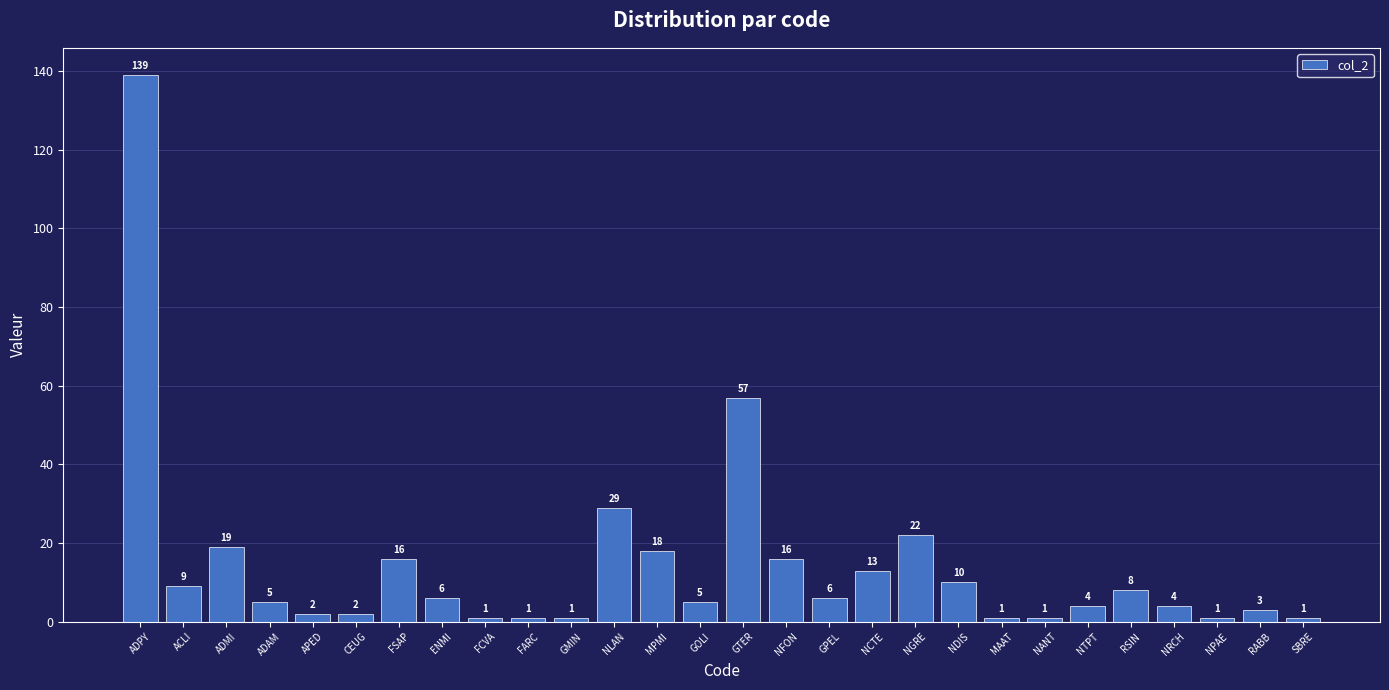

What is the label of the 14th bar from the right?

GTER